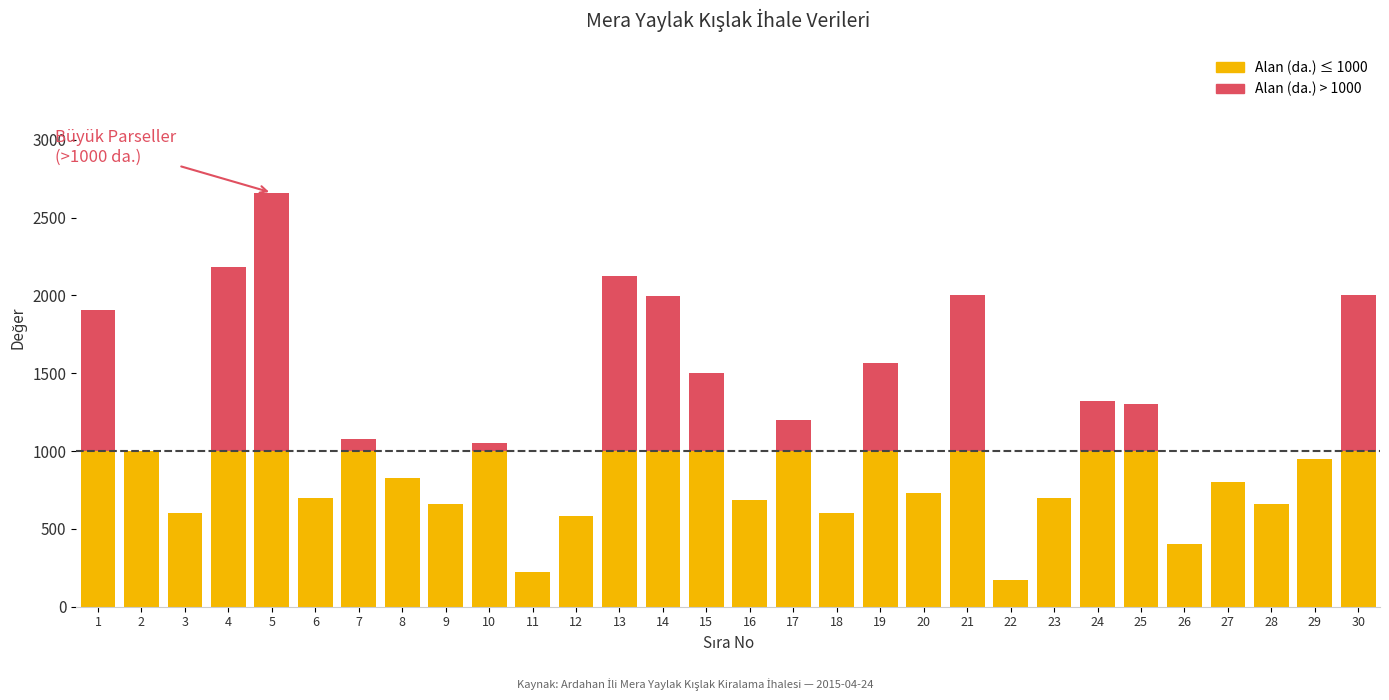

At which category is the sum across all series the highest?

5